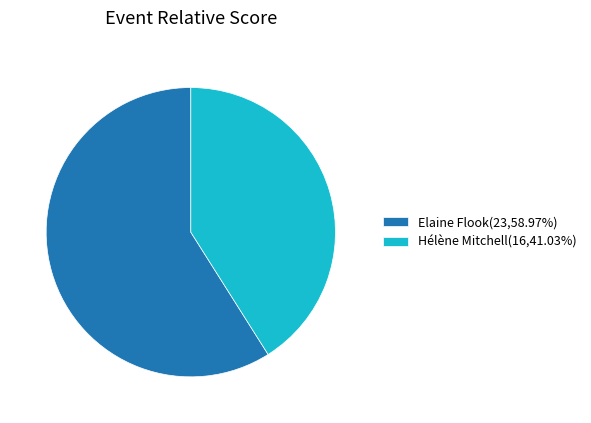

What is the smallest slice in the pie chart?

Hélène Mitchell